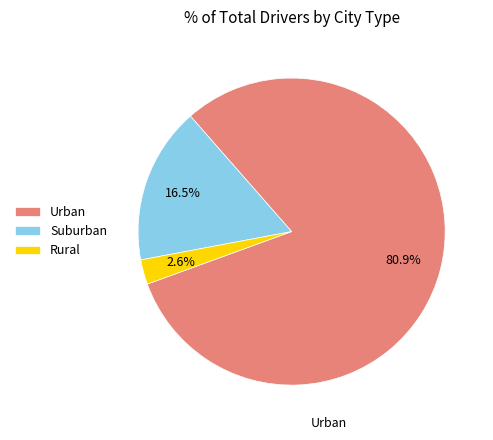

How much of the chart is everything except Rural?

97.4%